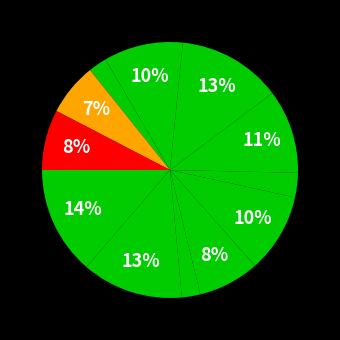

How many segments does this pie chart have?

12